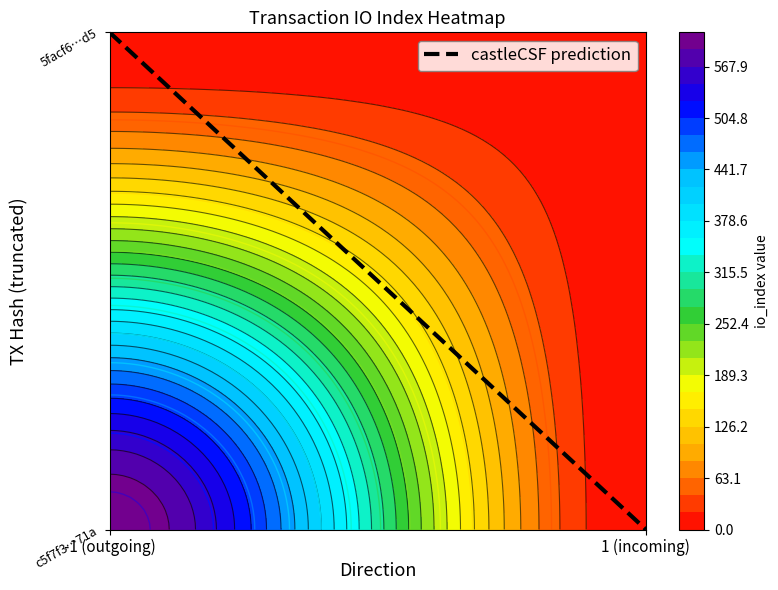

What is the difference between the highest and lowest values at io_index?

603